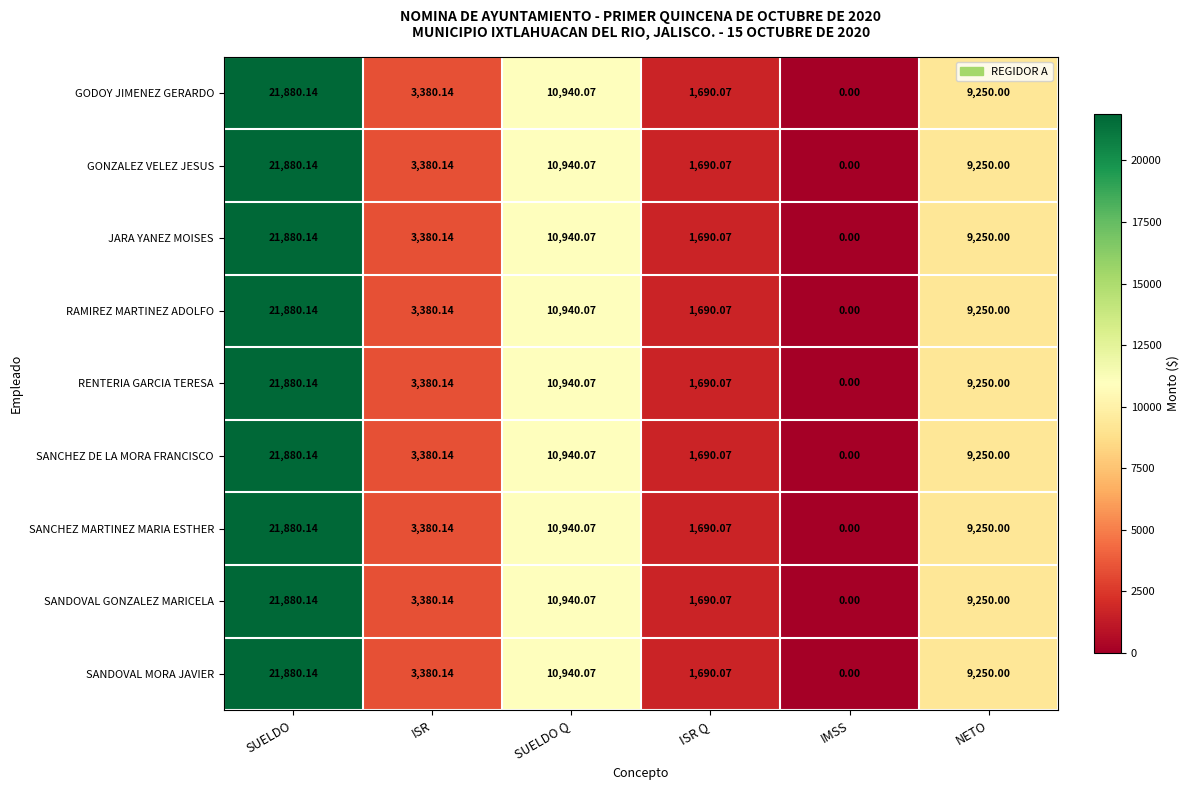

At which category does the chart reach its peak across all series?

SUELDO